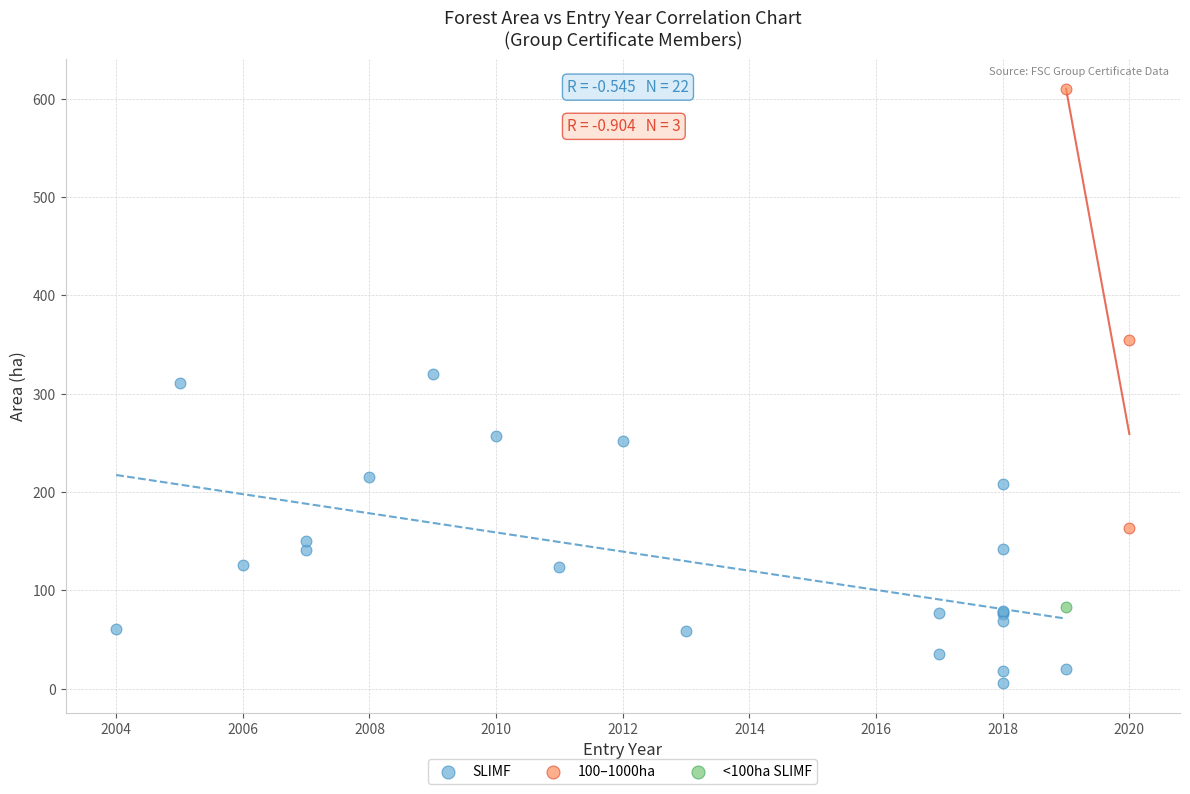

What are all the series names shown in the legend?

SLIMF, 100–1000ha, <100ha SLIMF